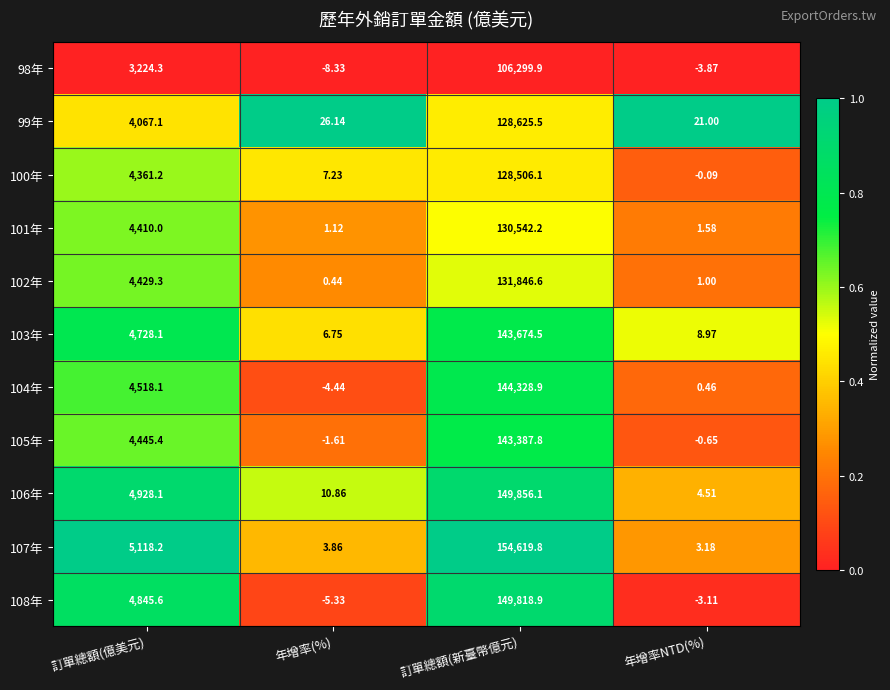

How many categories are shown in the chart?

4